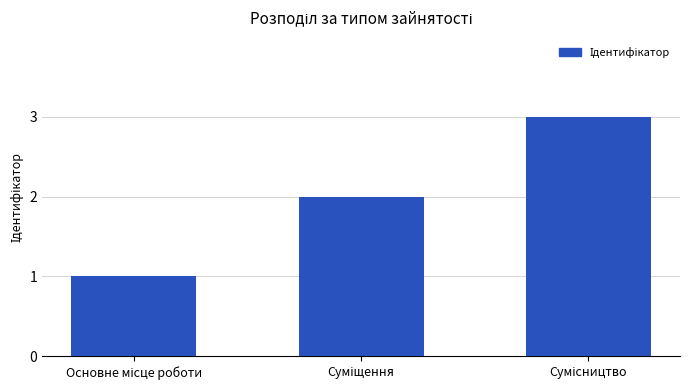

Reading right to left, extract all data points from this chart.

3	2	1